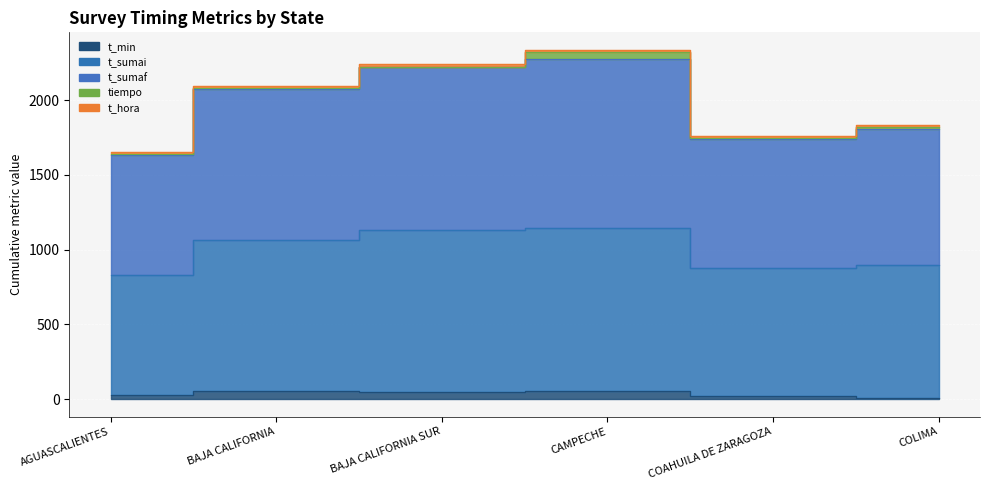

True or false: t_hora and t_sumai intersect in this chart.

False